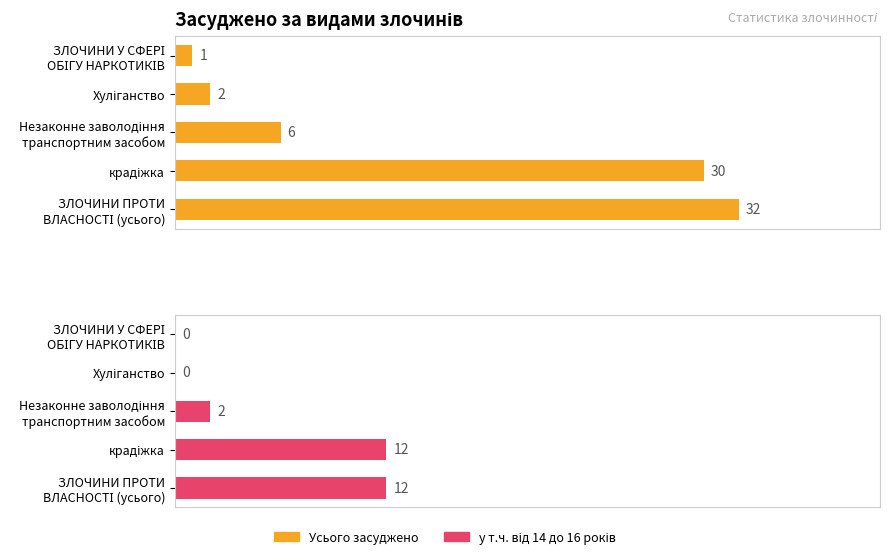

What is the maximum value shown in the chart?

32